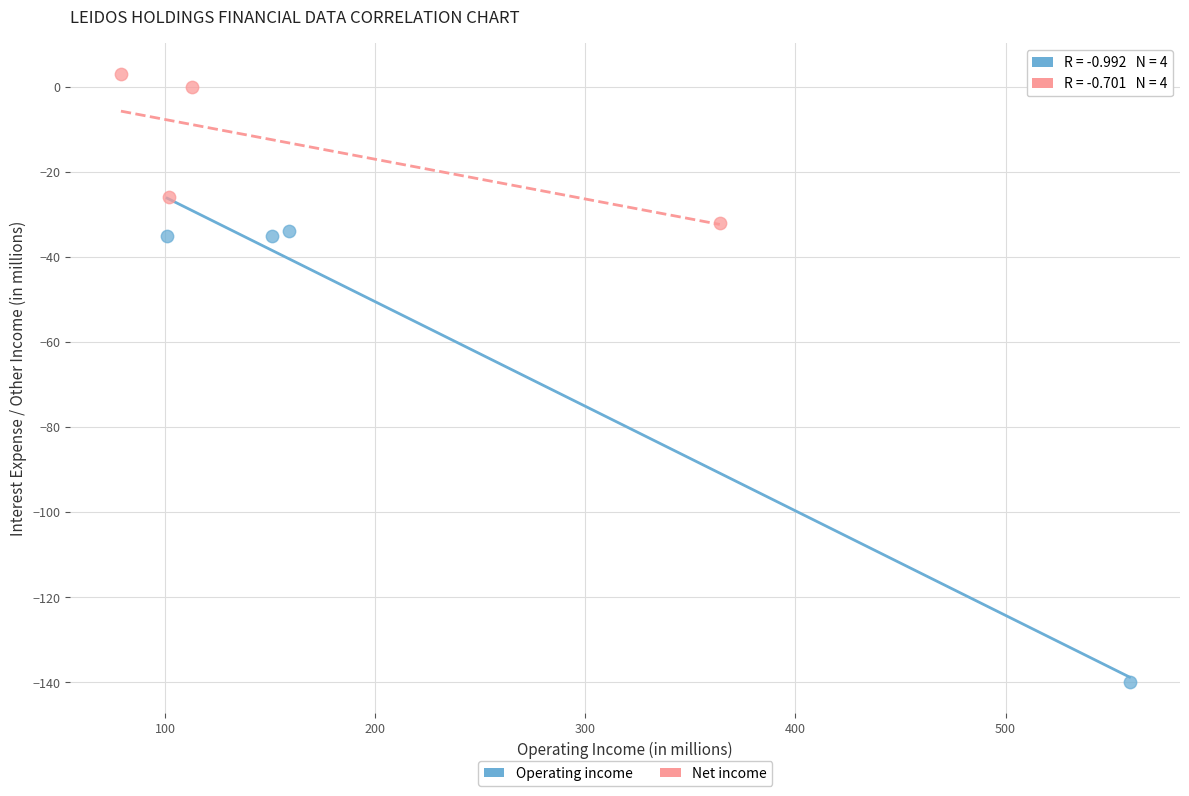

Which series contains the highest Y value?

Net income